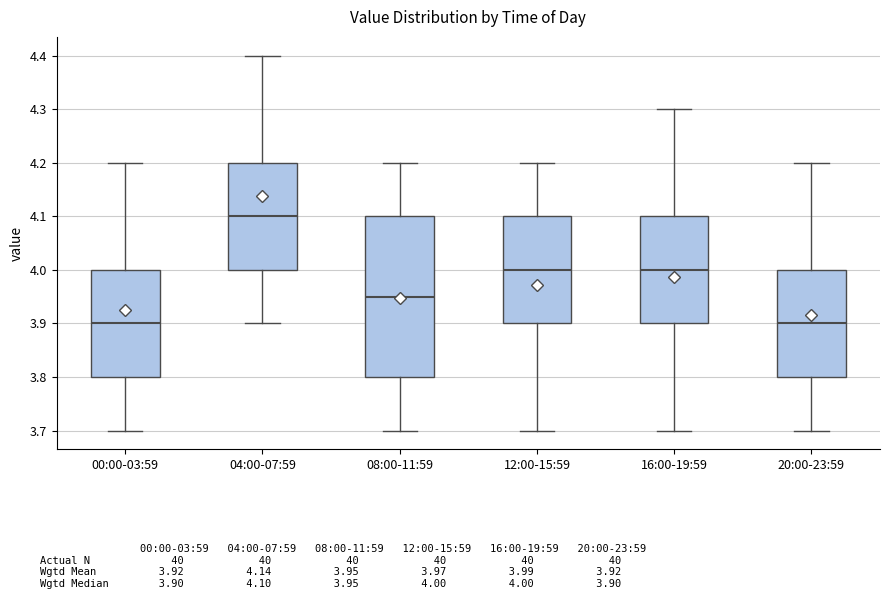

Comparing the boxes themselves (not the whiskers), which one is the tallest?

08:00-11:59